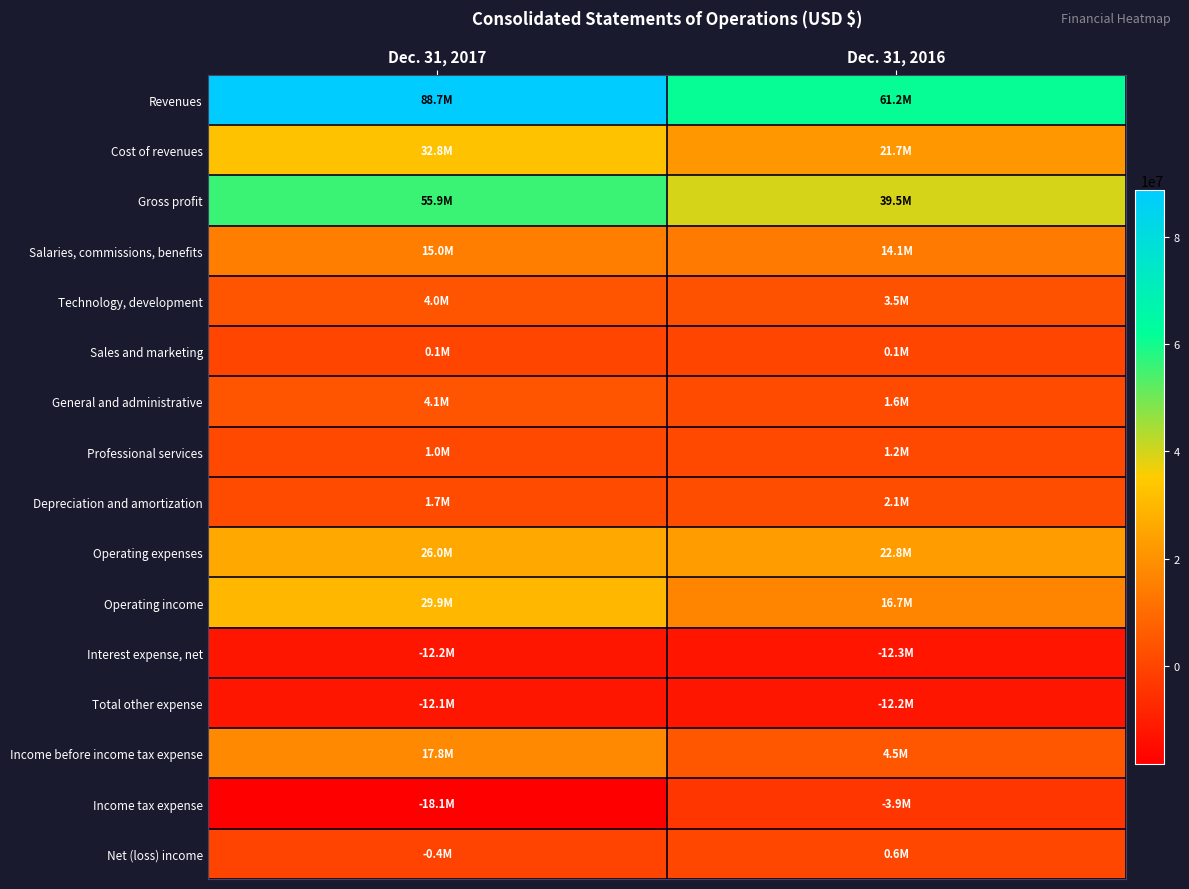

Reading left to right, extract all data points from this chart.

Revenues: Dec. 31, 2017=88667000	Dec. 31, 2016=61226000
Cost of revenues: Dec. 31, 2017=32800000	Dec. 31, 2016=21710000
Gross profit: Dec. 31, 2017=55867000	Dec. 31, 2016=39516000
Salaries, commissions, benefits: Dec. 31, 2017=14986000	Dec. 31, 2016=14123000
Technology, development: Dec. 31, 2017=4021000	Dec. 31, 2016=3488000
Sales and marketing: Dec. 31, 2017=143000	Dec. 31, 2016=118000
General and administrative: Dec. 31, 2017=4103000	Dec. 31, 2016=1641000
Professional services: Dec. 31, 2017=1042000	Dec. 31, 2016=1154000
Depreciation and amortization: Dec. 31, 2017=1660000	Dec. 31, 2016=2142000
Operating expenses: Dec. 31, 2017=25975000	Dec. 31, 2016=22849000
Operating income: Dec. 31, 2017=29892000	Dec. 31, 2016=16667000
Interest expense, net: Dec. 31, 2017=-12216000	Dec. 31, 2016=-12311000
Total other expense: Dec. 31, 2017=-12110000	Dec. 31, 2016=-12189000
Income before income tax expense: Dec. 31, 2017=17782000	Dec. 31, 2016=4478000
Income tax expense: Dec. 31, 2017=-18145000	Dec. 31, 2016=-3897000
Net (loss) income: Dec. 31, 2017=-363000	Dec. 31, 2016=581000